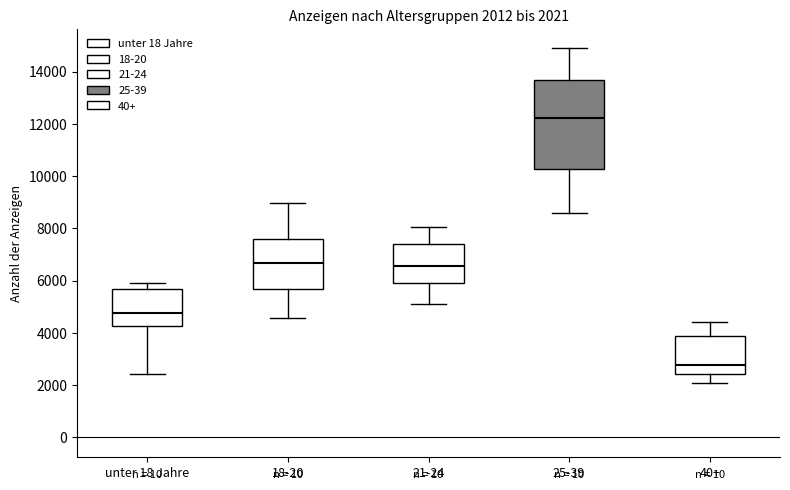

Which box's median line is the highest?

25-39